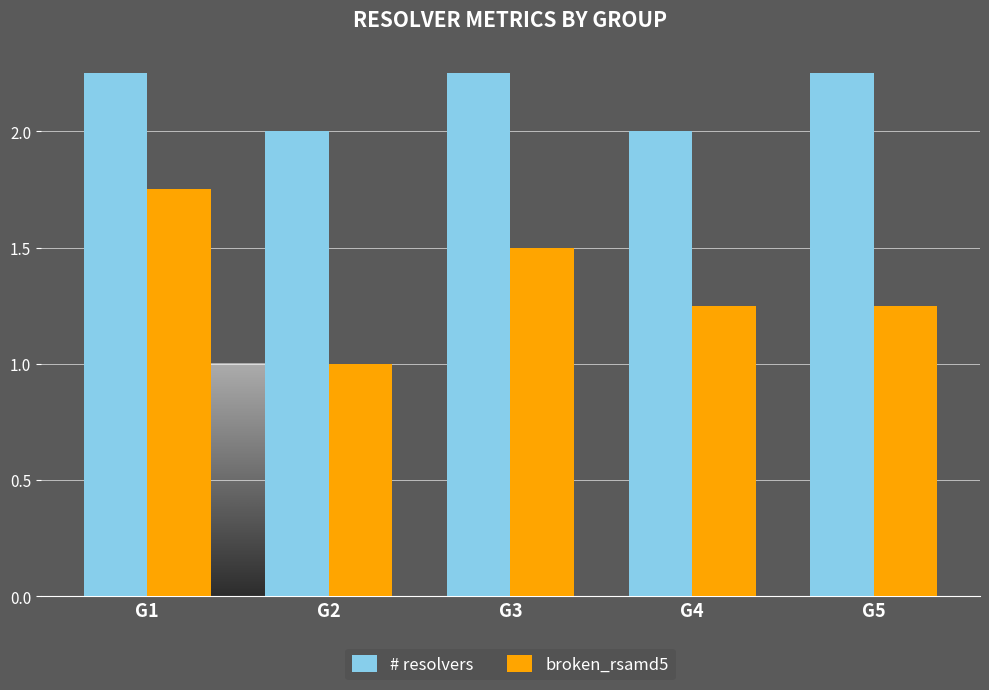

What is the average value of the broken_rsamd5 series?

1.4